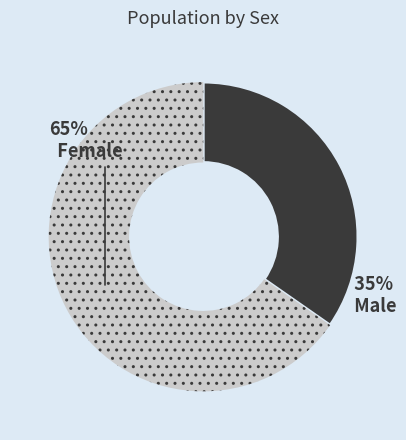

To the nearest percent, what is the average slice percentage?

50%